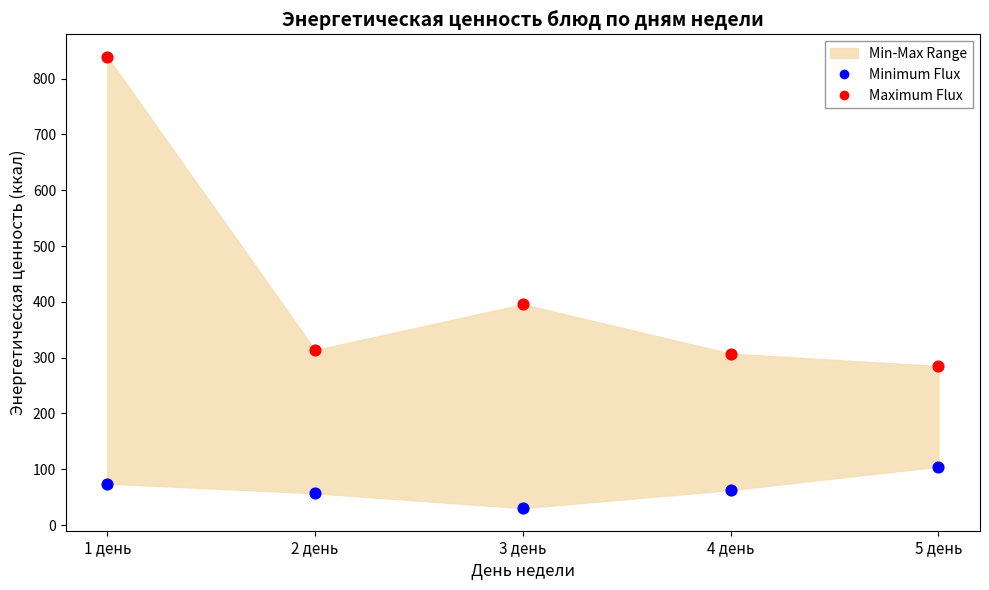

Which series has the largest Y range (max minus min)?

Maximum Flux